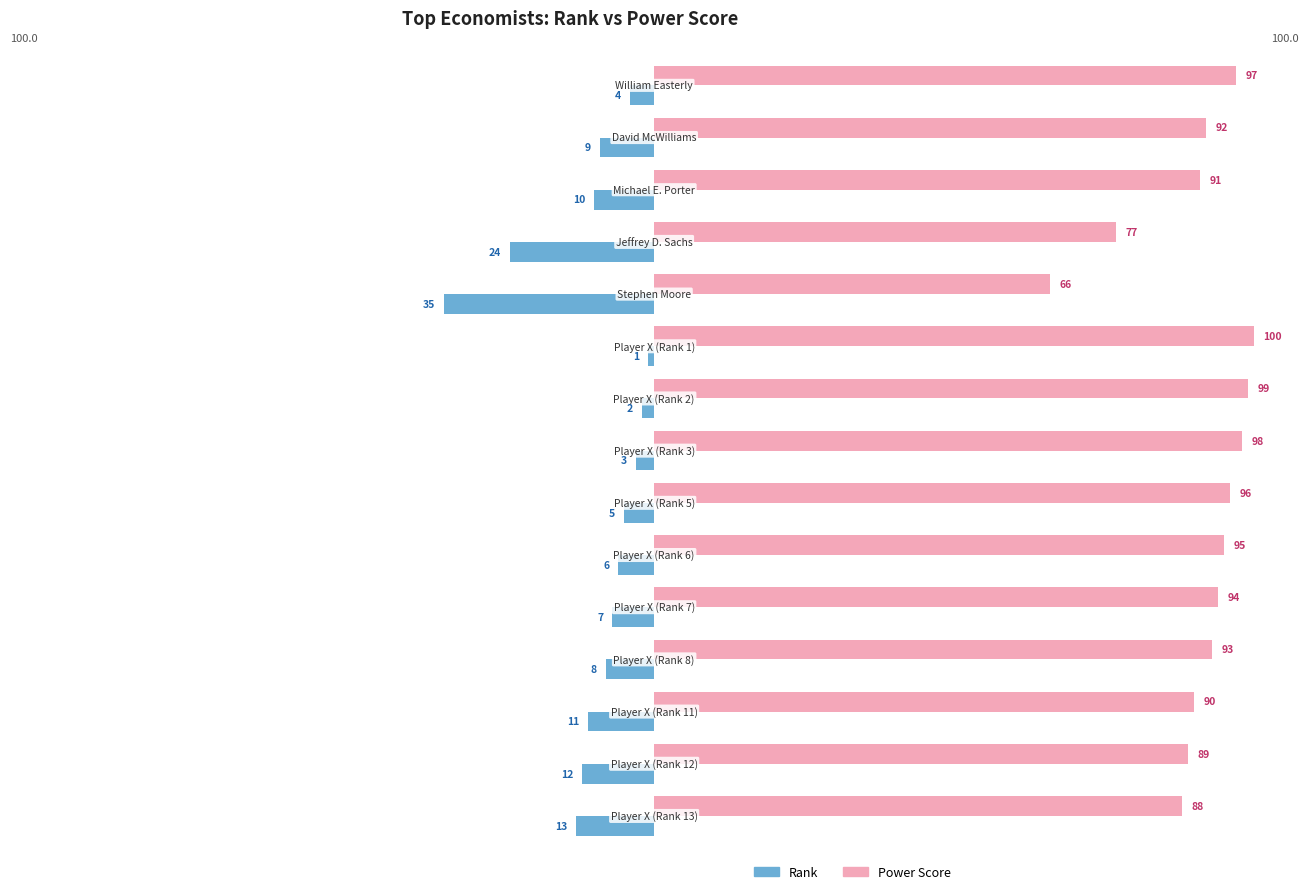

What is the minimum value for Power Score?

66